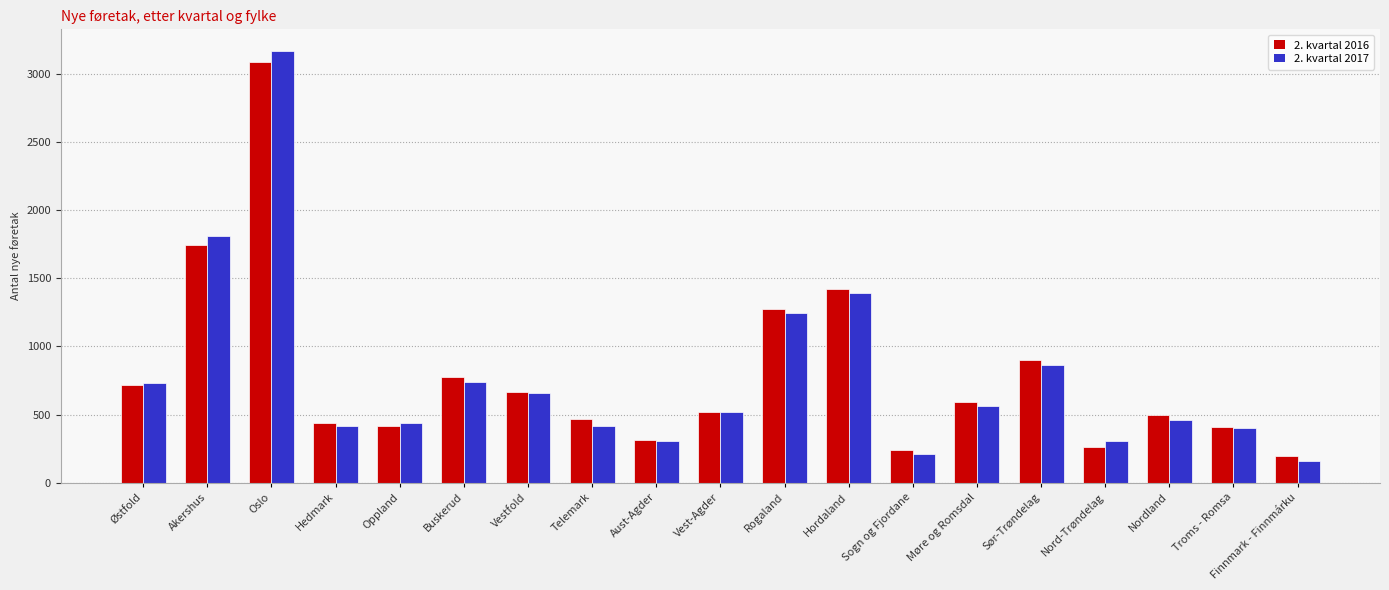

Which series changed the most between Østfold and Nord-Trøndelag?

2. kvartal 2016